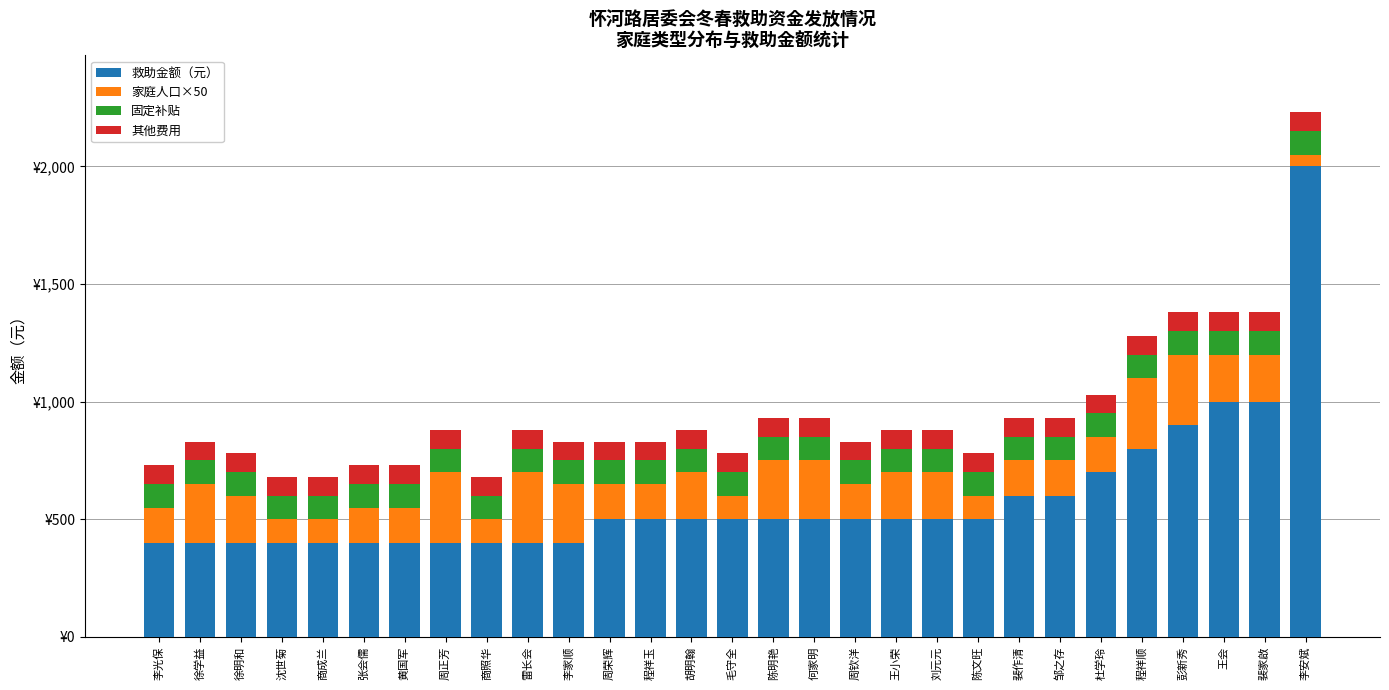

What position from the right is 陈文旺?

9